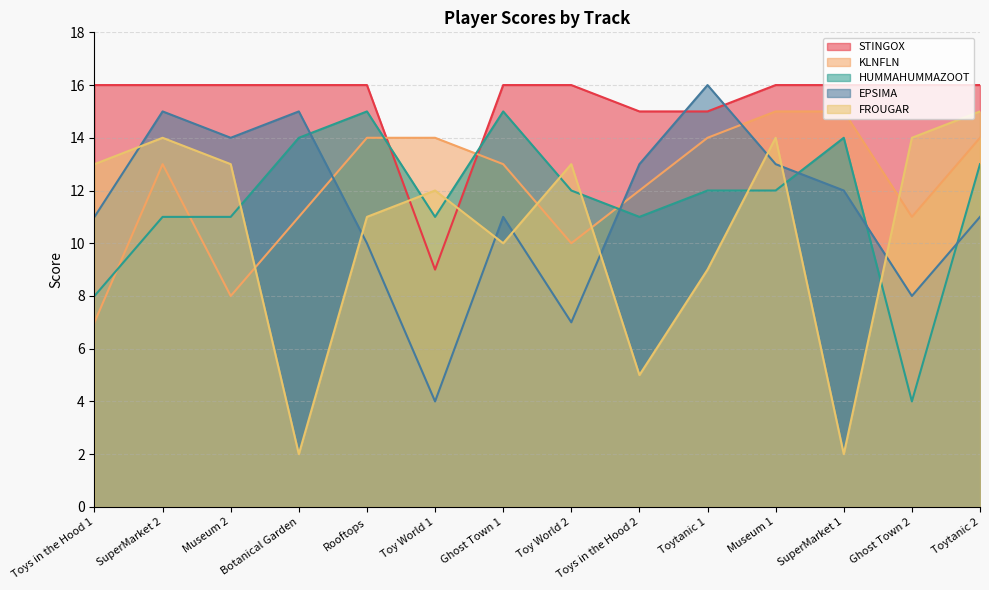

What is the average value of the FROUGAR series?

10